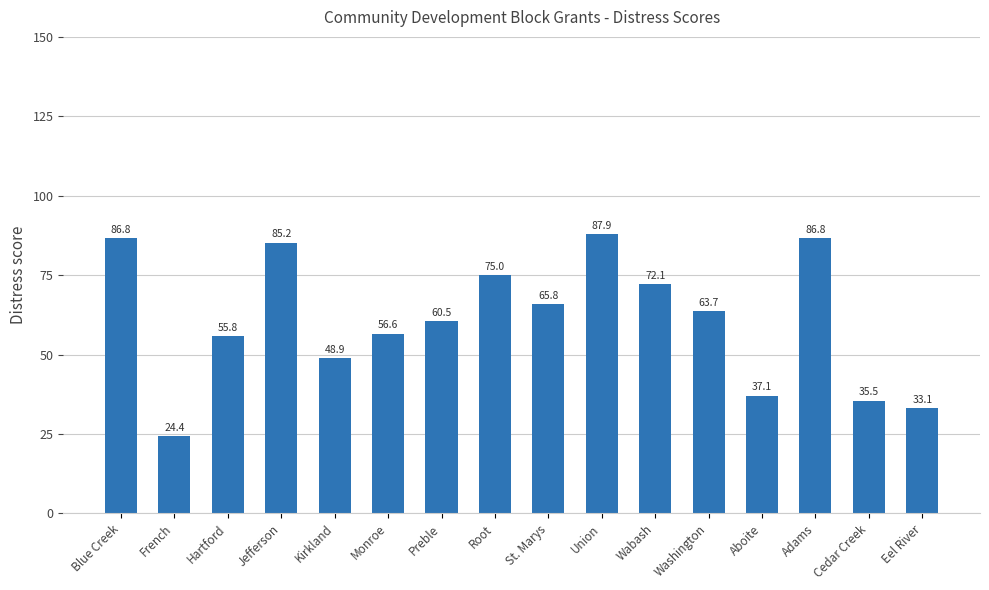

How many categories are shown in the chart?

16